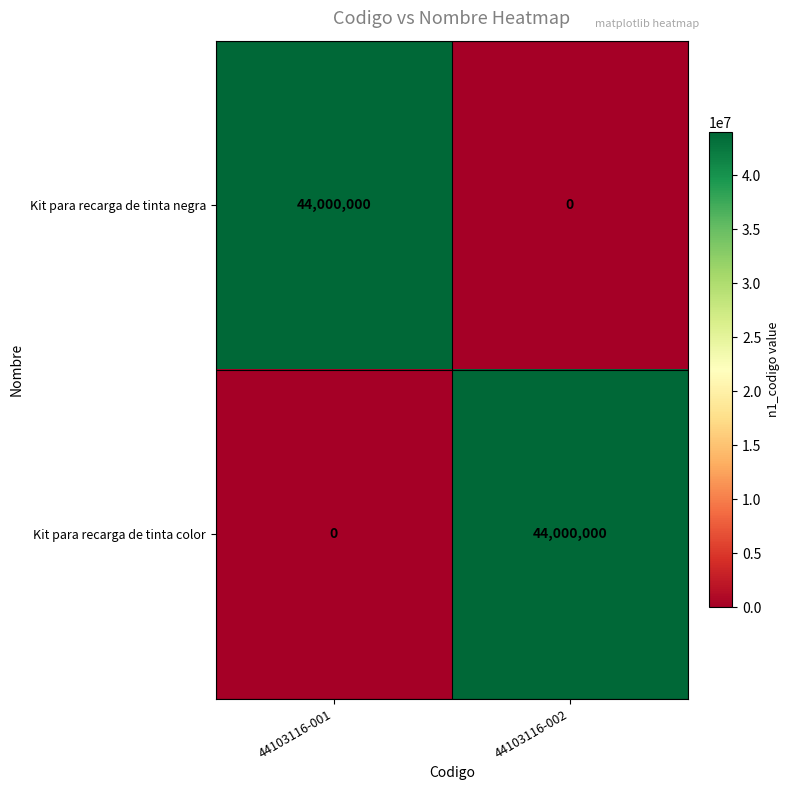

What is the sum of all Kit para recarga de tinta color values?

44000000